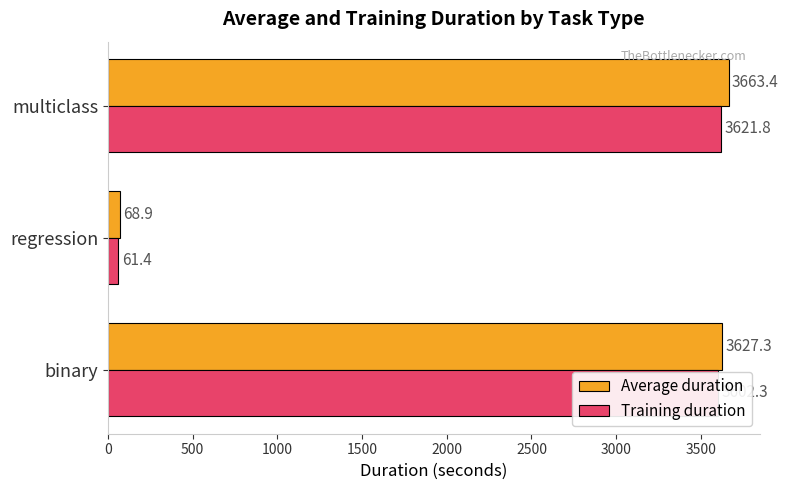

Which series has the largest range (max minus min)?

Average duration